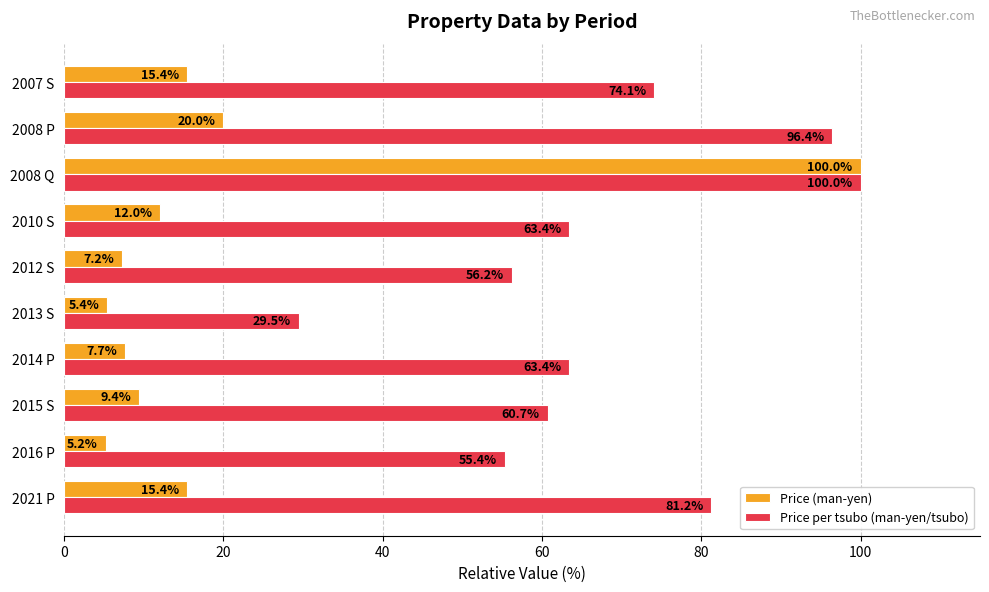

The Price per tsubo (man-yen/tsubo) series shows 55.4 at 2016 P. True or false?

True